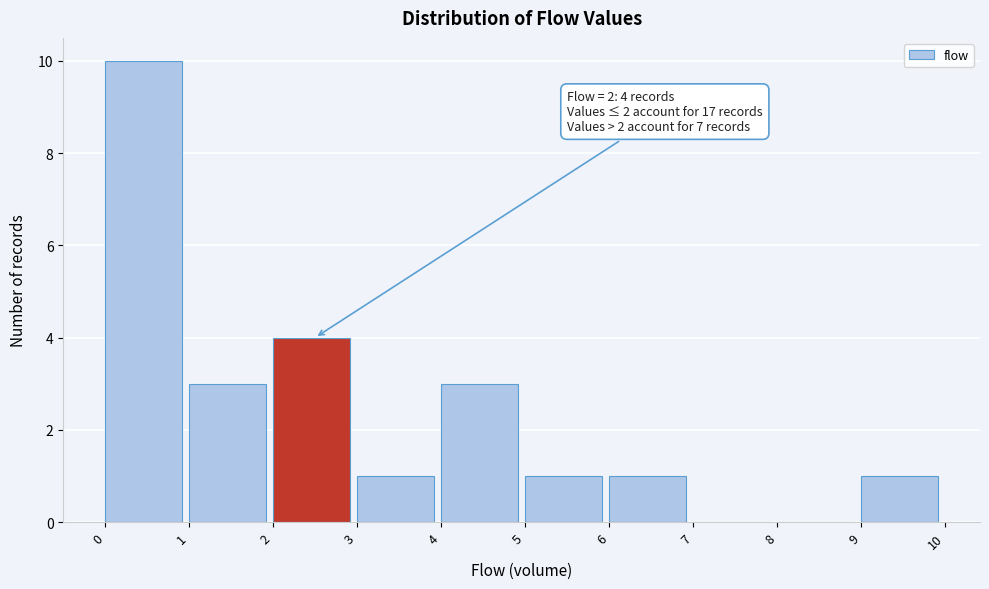

Over which range of the x-axis is the bar tallest?

0 to 1